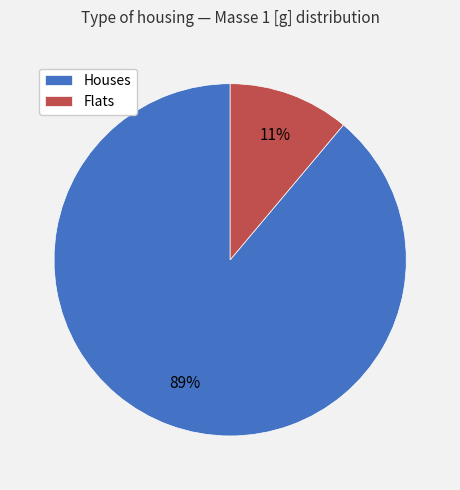

Is there any slice that represents more than half of the pie?

Yes